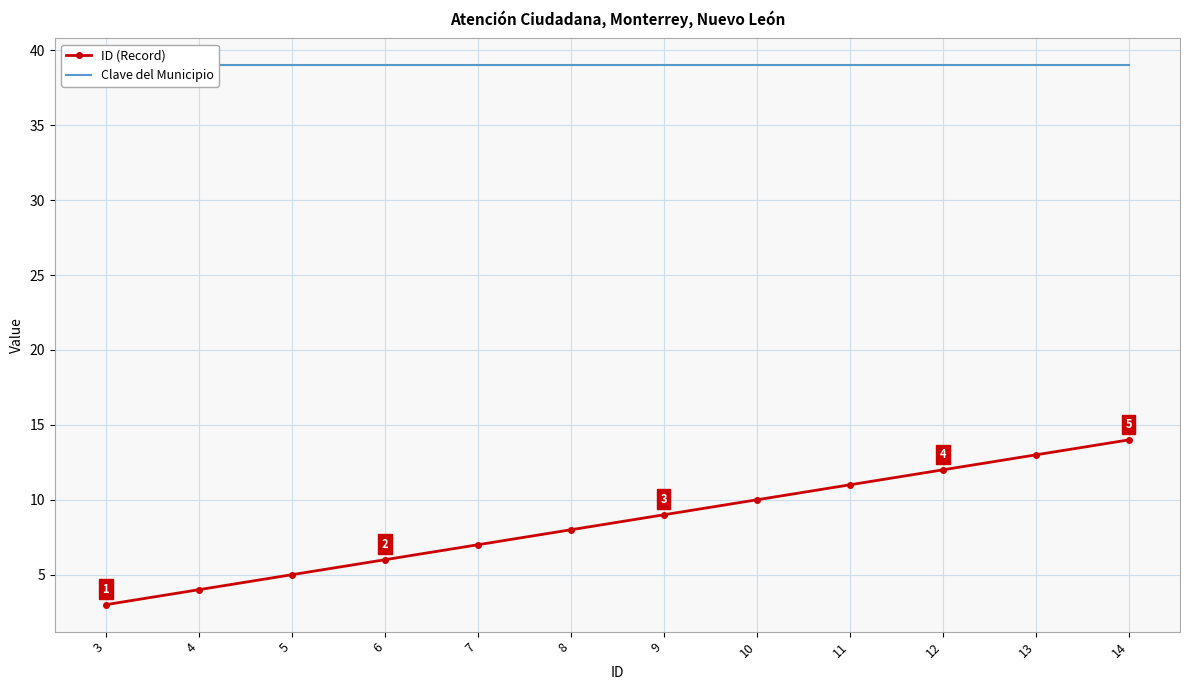

What is the value of the Clave del Municipio point at the 11th from the left?

39